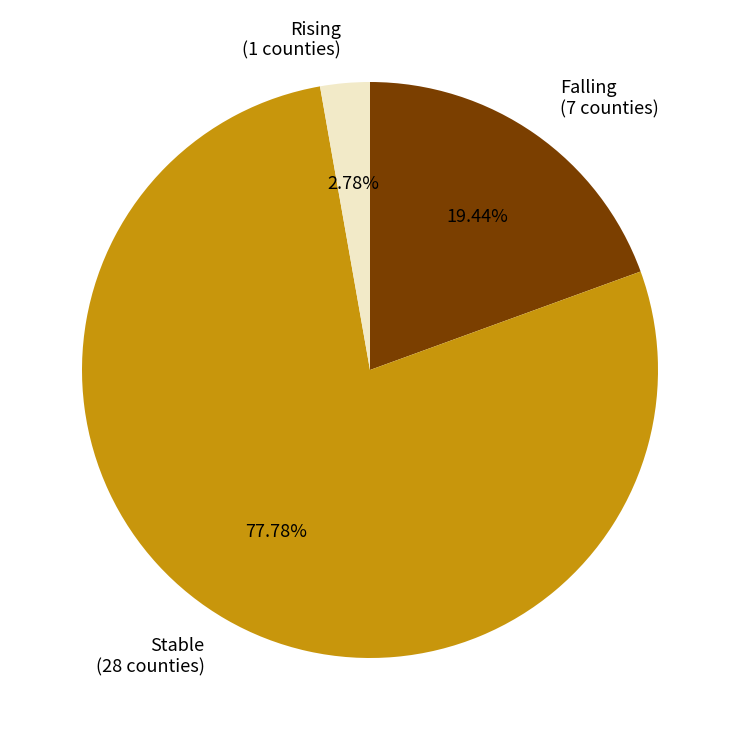

To the nearest percent, what is the average slice percentage?

33%